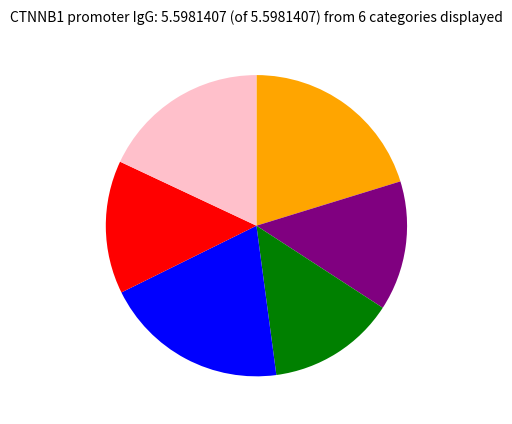

Is there a majority slice in this chart?

No